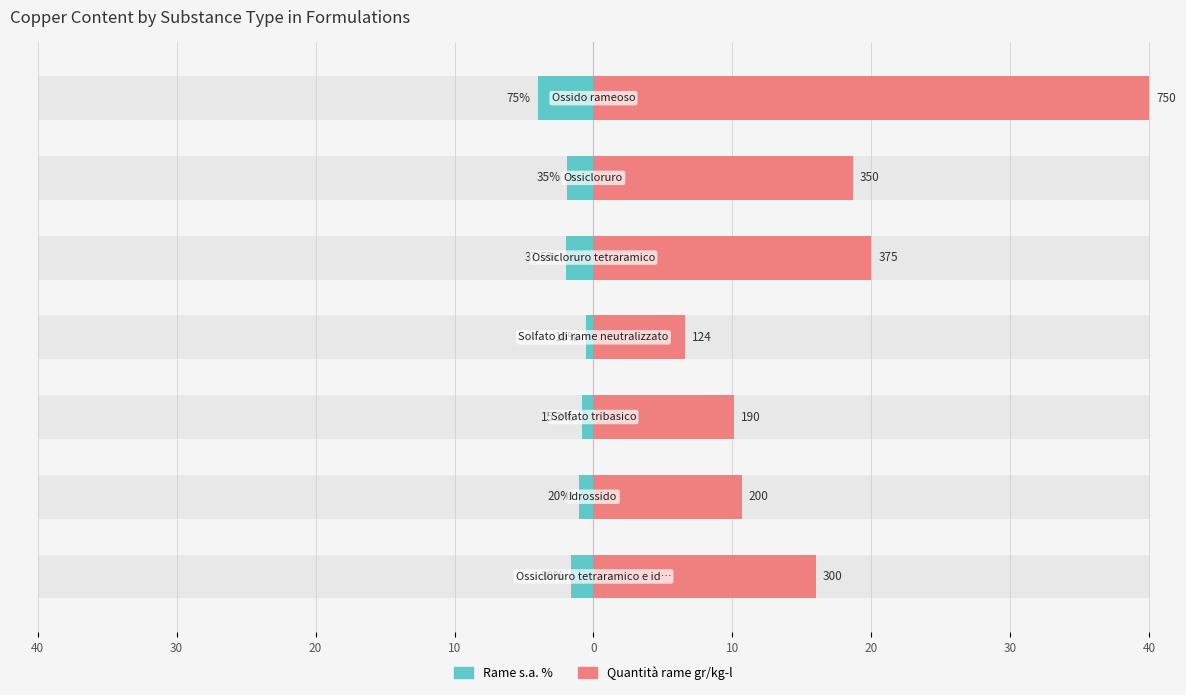

The Quantità rame gr/kg-l (Renter-occupied) series shows 40.0 at 20. True or false?

True